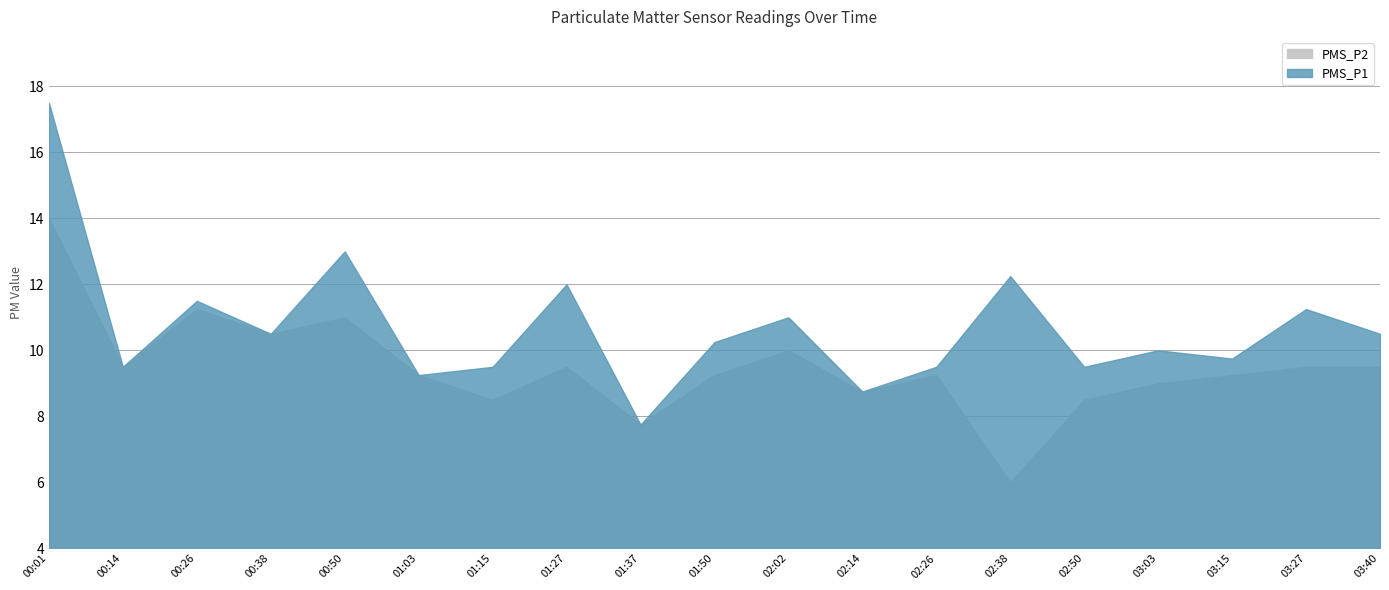

At which category is the sum across all series the highest?

00:01